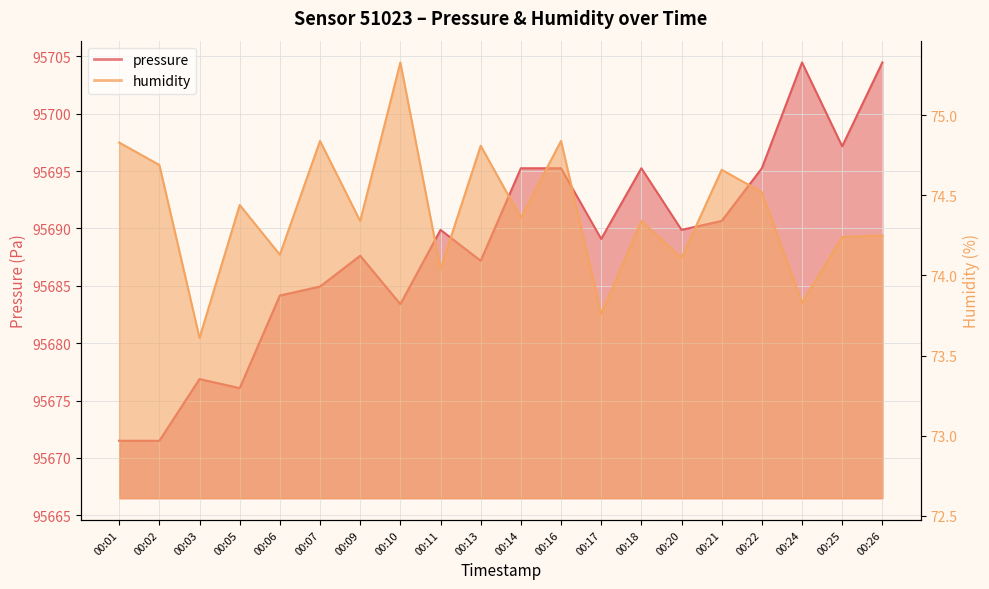

At which category does pressure reach its first local peak?

00:03